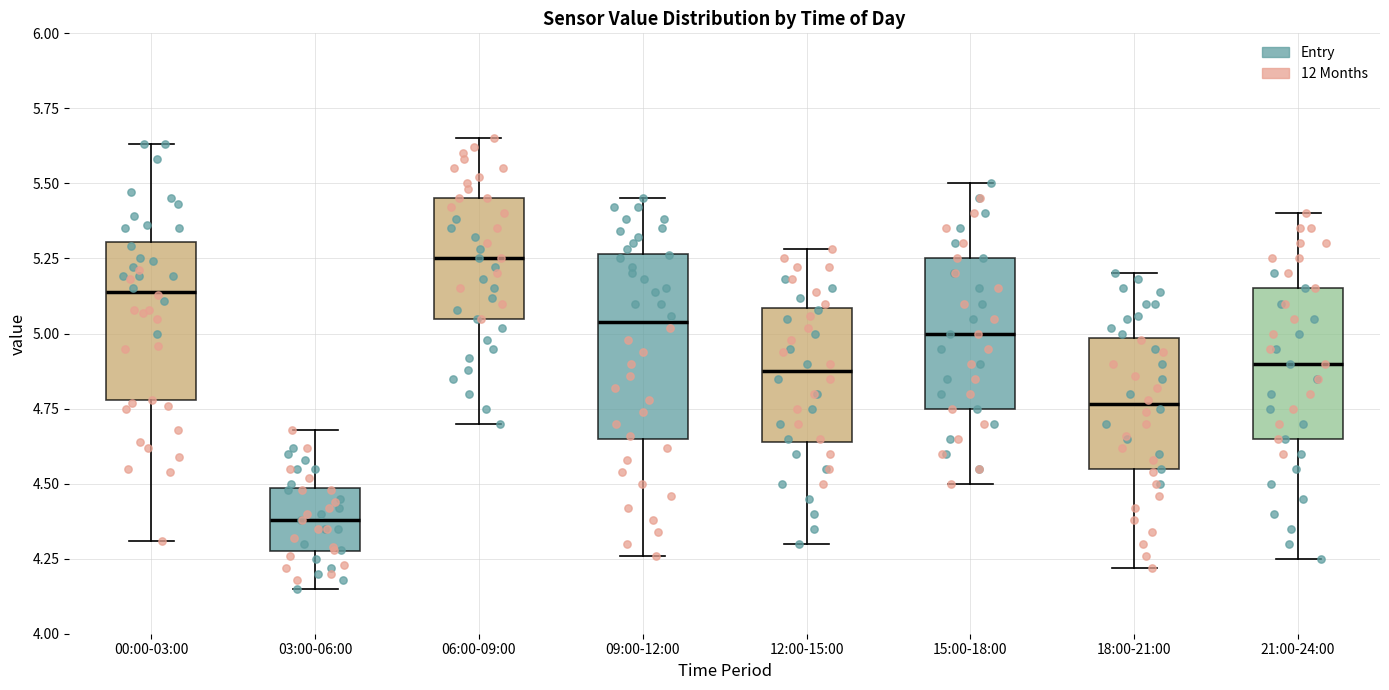

Where is the lower edge of the box for 12:00-15:00 on the y-axis? The values are not printed on the chart, so give them approximately, as read against the axis.

4.65